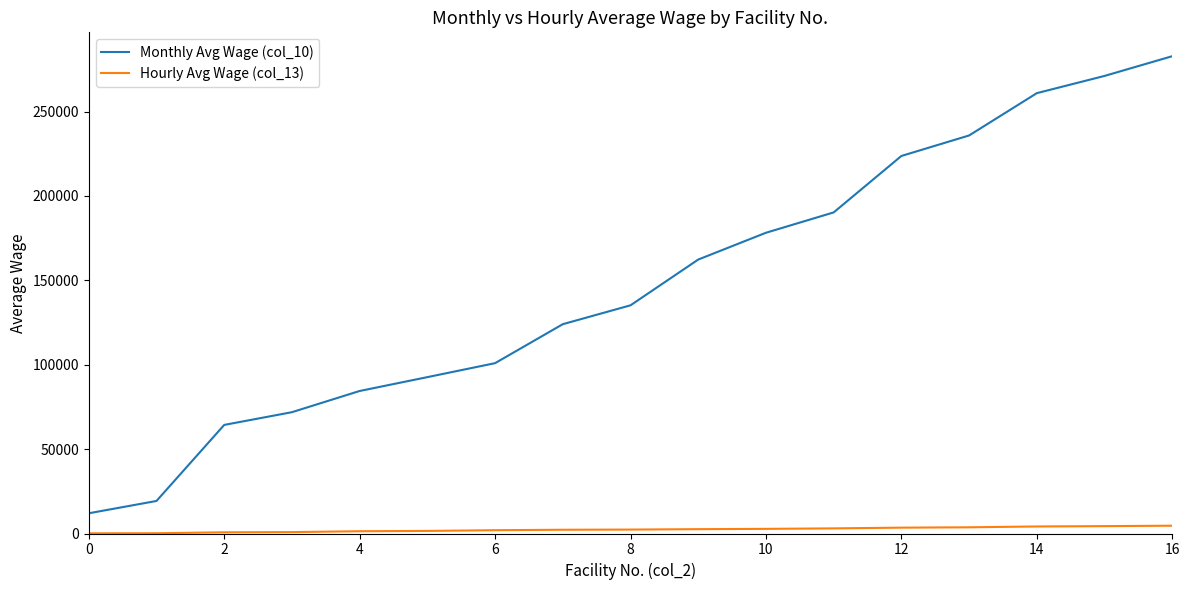

Rank the series by their maximum value, from lowest to highest.

Hourly Avg Wage (col_13), Monthly Avg Wage (col_10)